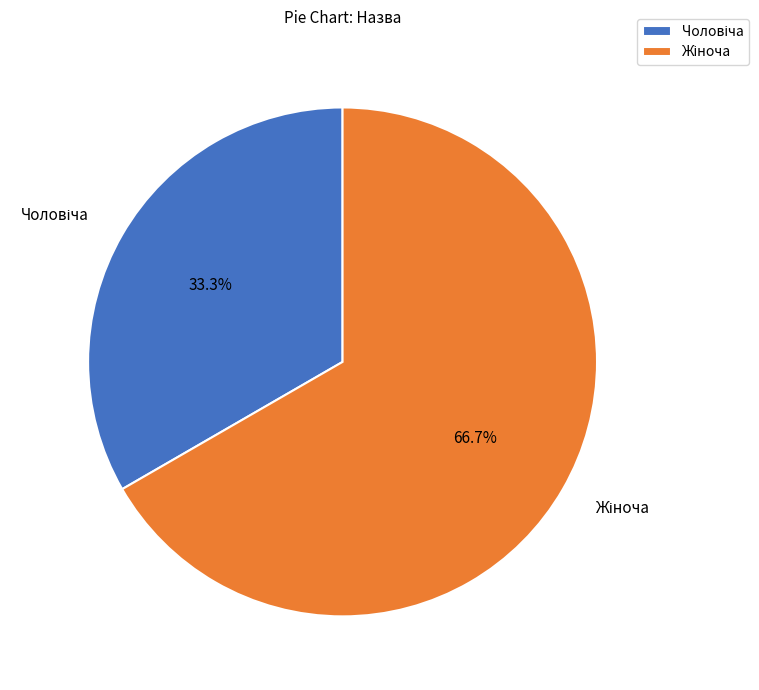

Count the number of slices in the pie.

2